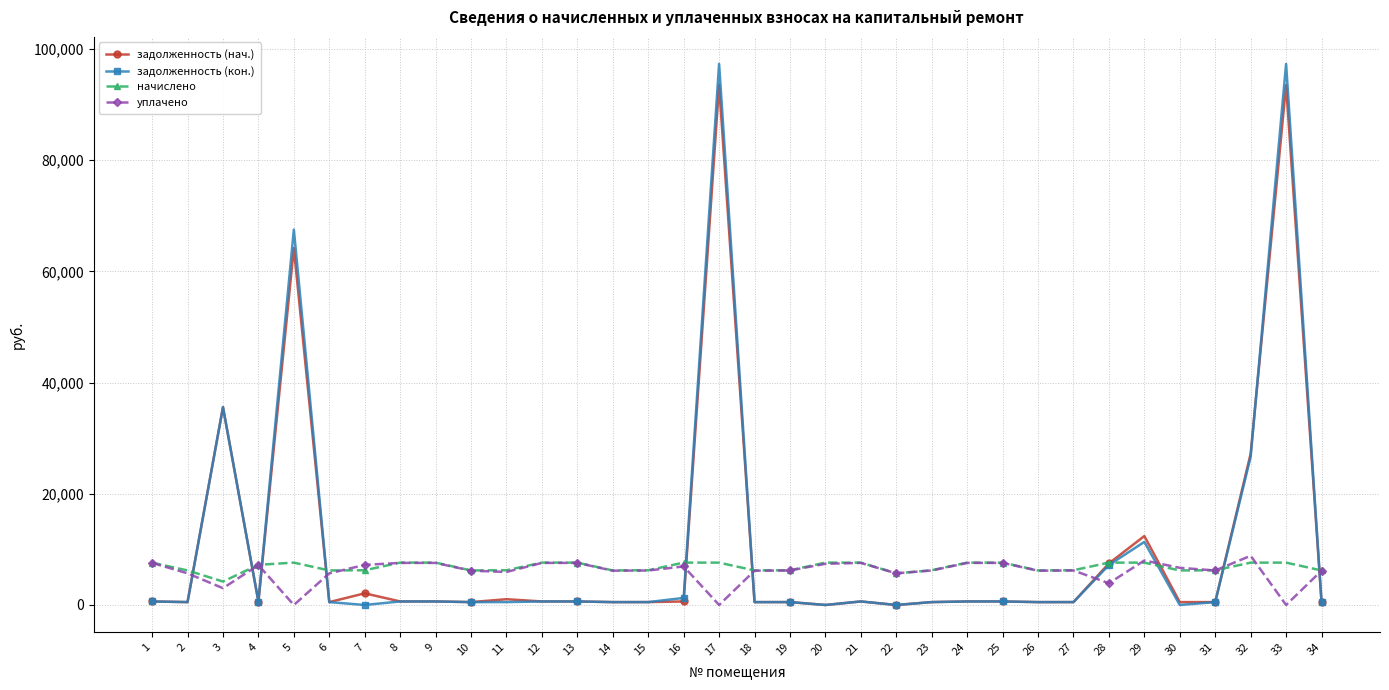

How many data points in начислено are above 7223?

17